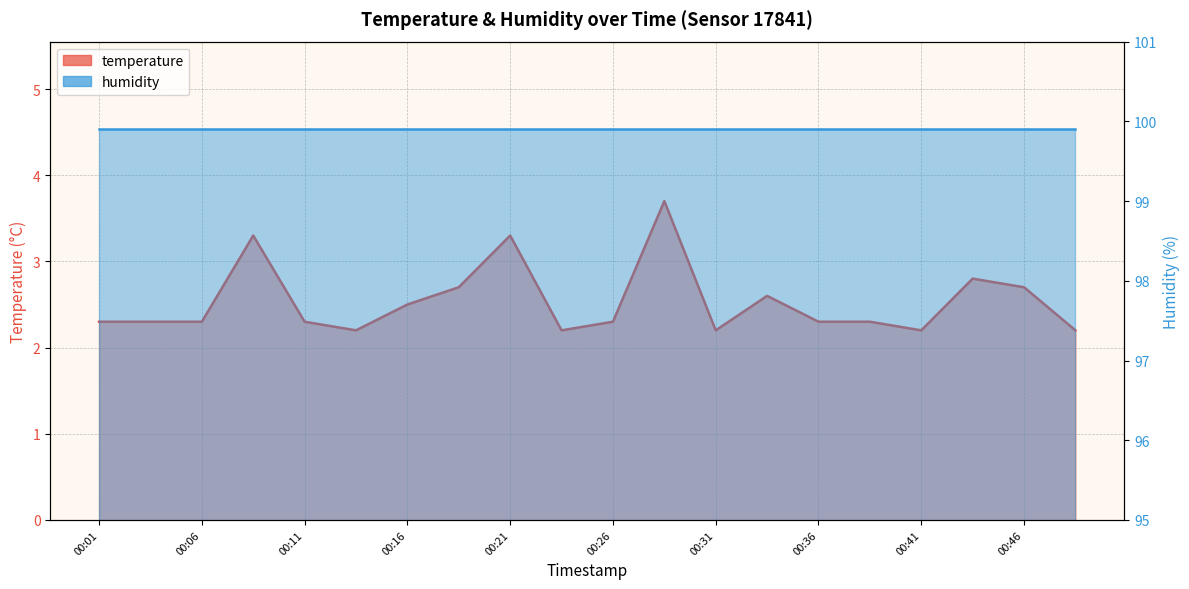

True or false: humidity_line and temperature_line intersect in this chart.

False